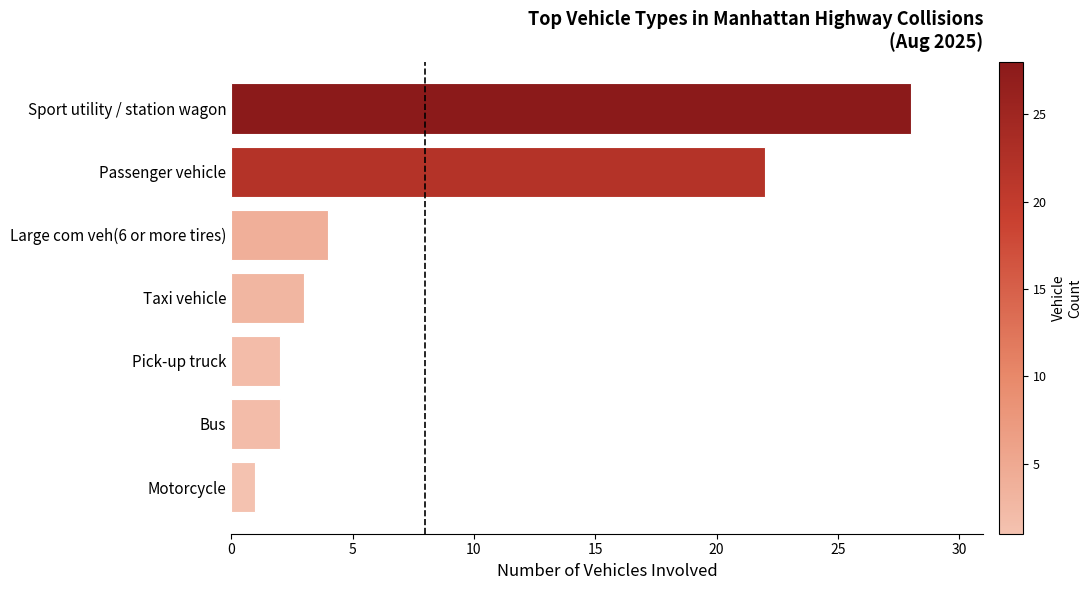

Reading top to bottom, transcribe all the data shown in this chart.

28	22	4	3	2	2	1